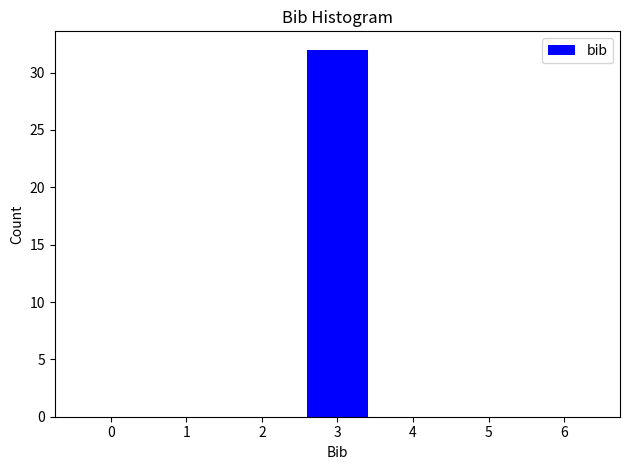

Reading right to left, list all the values displayed in this chart.

6=0	5=0	4=0	3=32	2=0	1=0	0=0